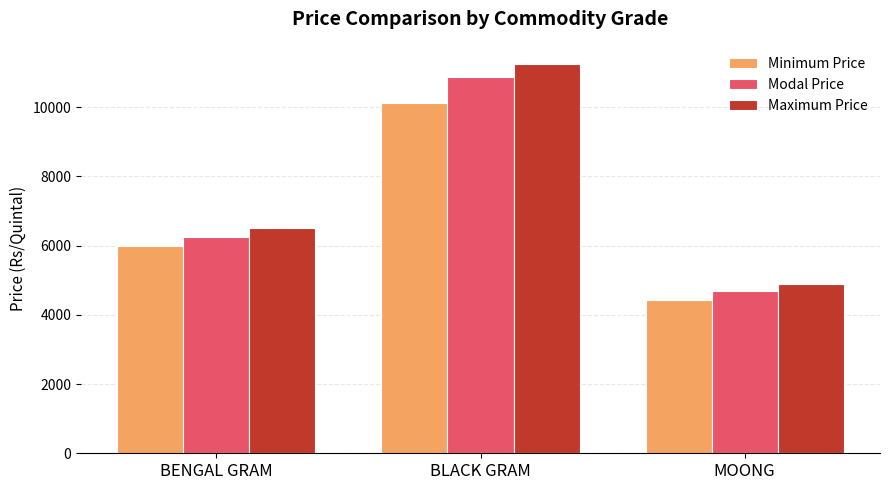

Rank the series at BENGAL GRAM from lowest to highest value.

Minimum Price, Modal Price, Maximum Price